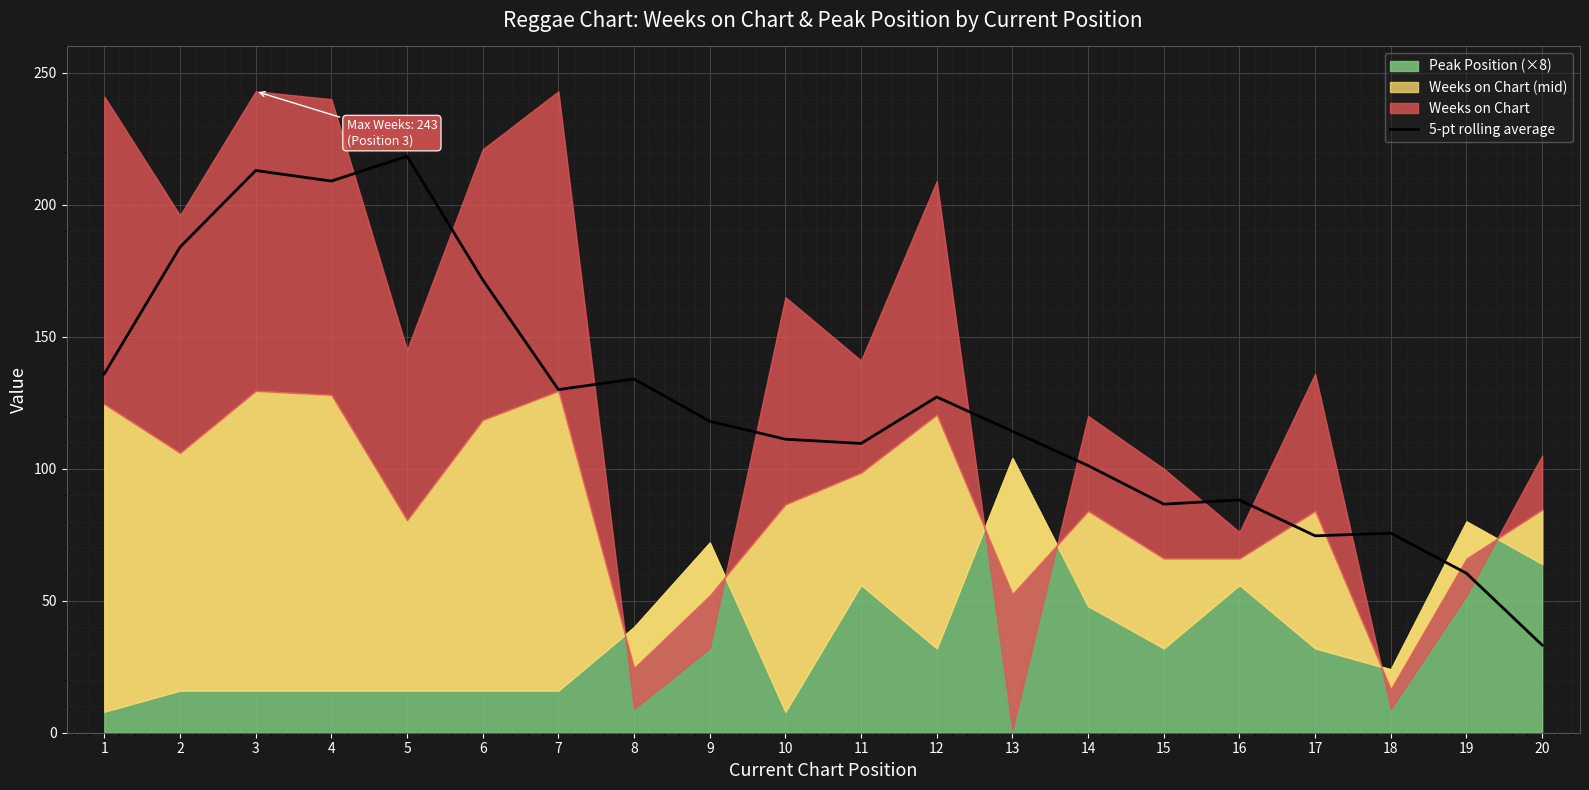

Reading left to right, what are all the values shown in this chart?

136.0	184.0	213.0	209.0	218.4	171.6	130.0	134.0	118.0	111.2	109.6	127.2	114.2	101.2	86.6	88.2	74.6	75.6	60.4	33.2